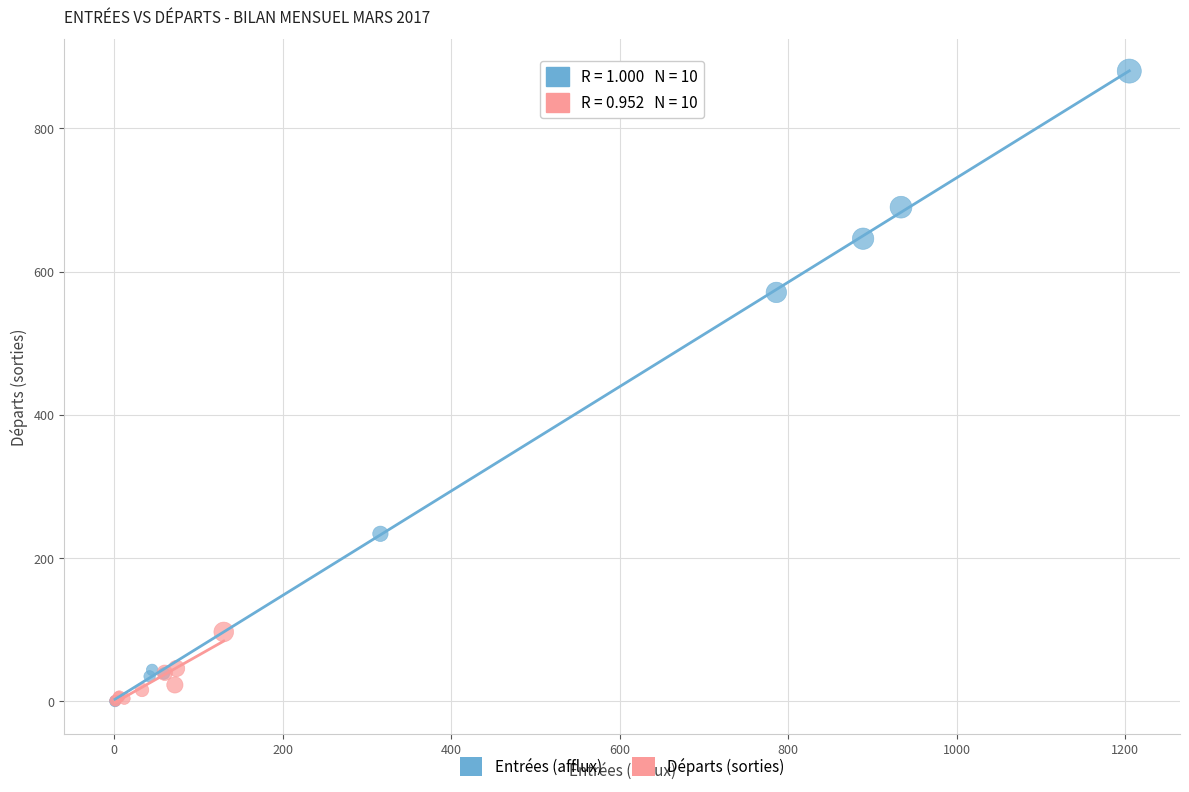

Which series has the largest Y range (max minus min)?

Entrées (afflux)